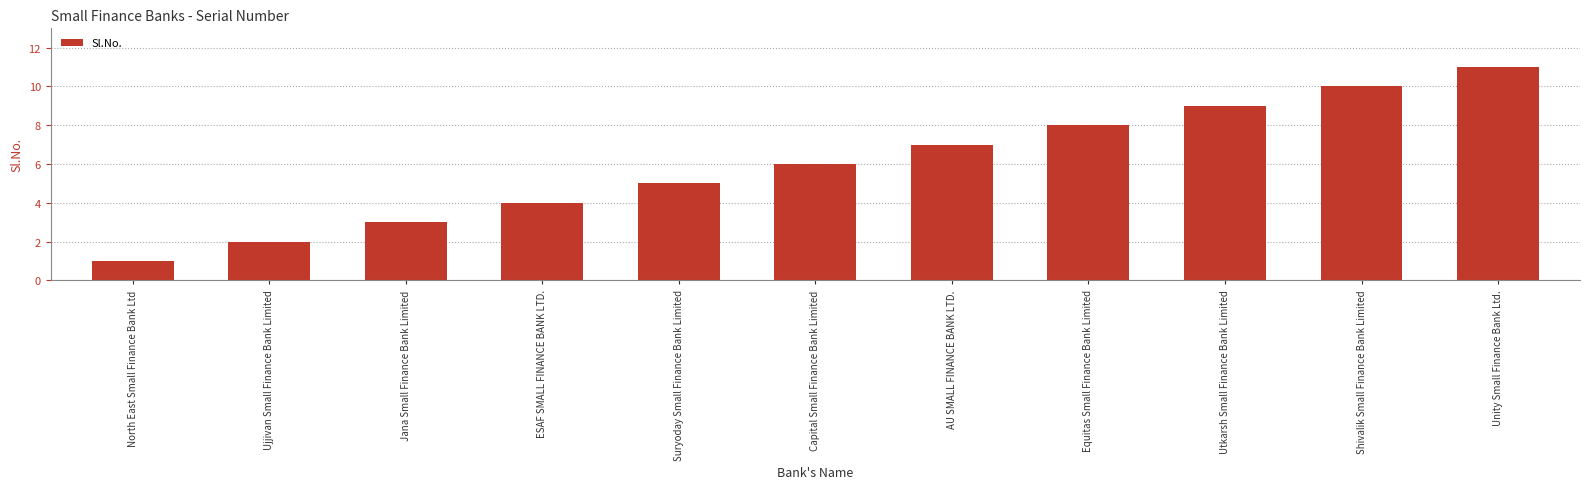

The chart shows a value of 6 at ESAF SMALL FINANCE BANK LTD.. True or false?

False